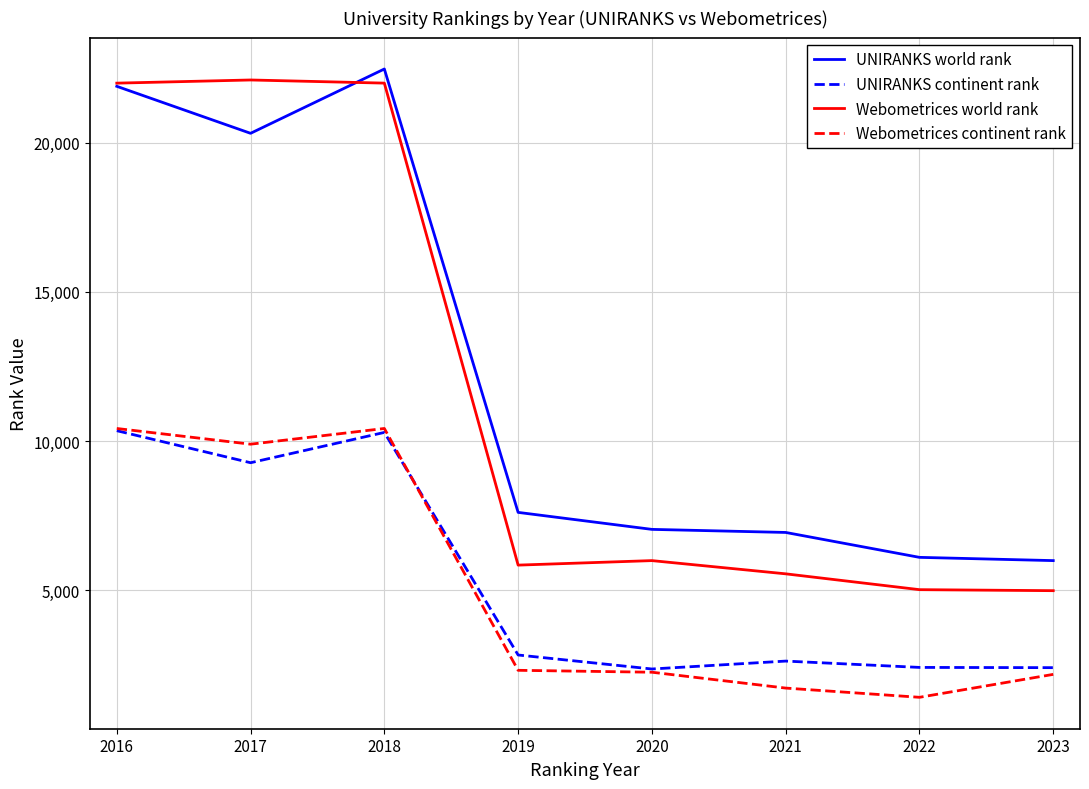

At how many categories does at least one series exceed 11768?

3